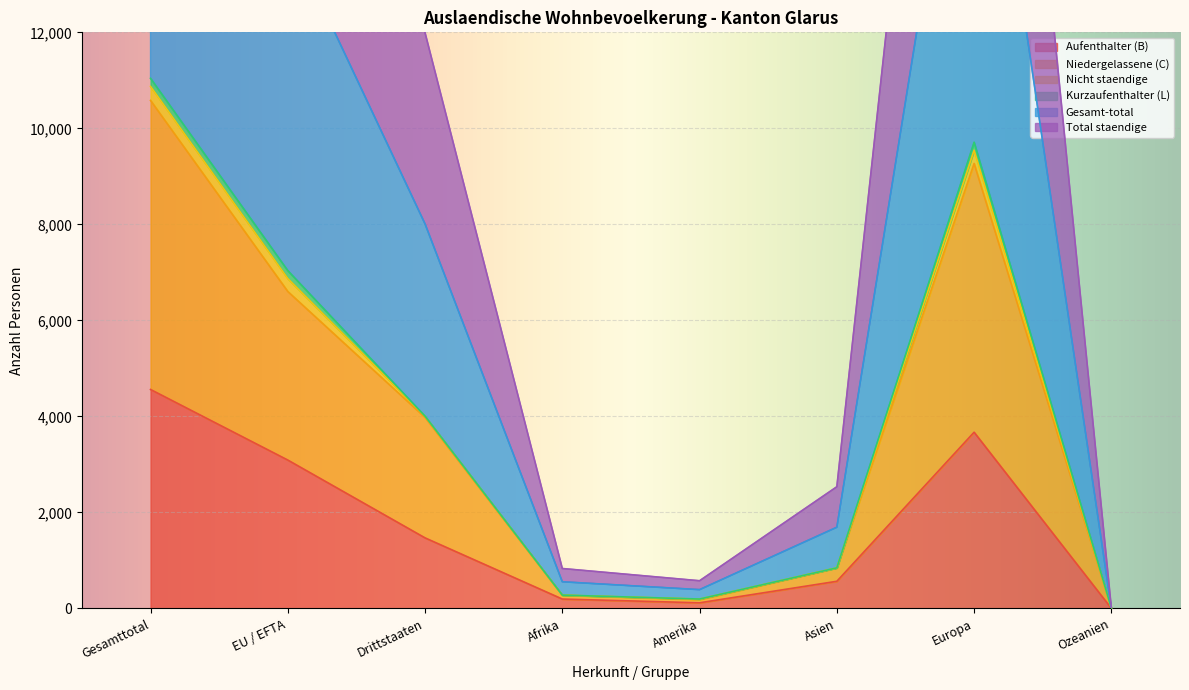

True or false: Gesamt-total and Niedergelassene (C) cross at least once.

False